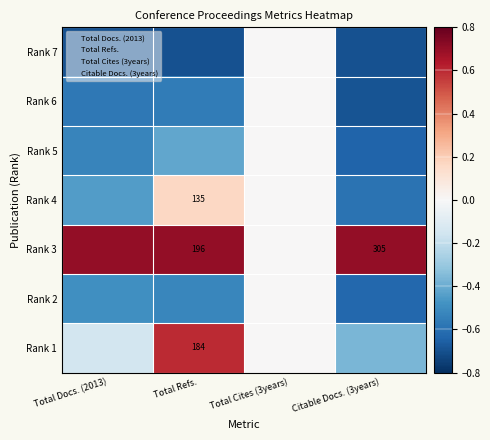

Rank the series at Citable Docs. (3years) from highest to lowest value.

Rank 3, Rank 1, Rank 4, Rank 2, Rank 5, Rank 6, Rank 7